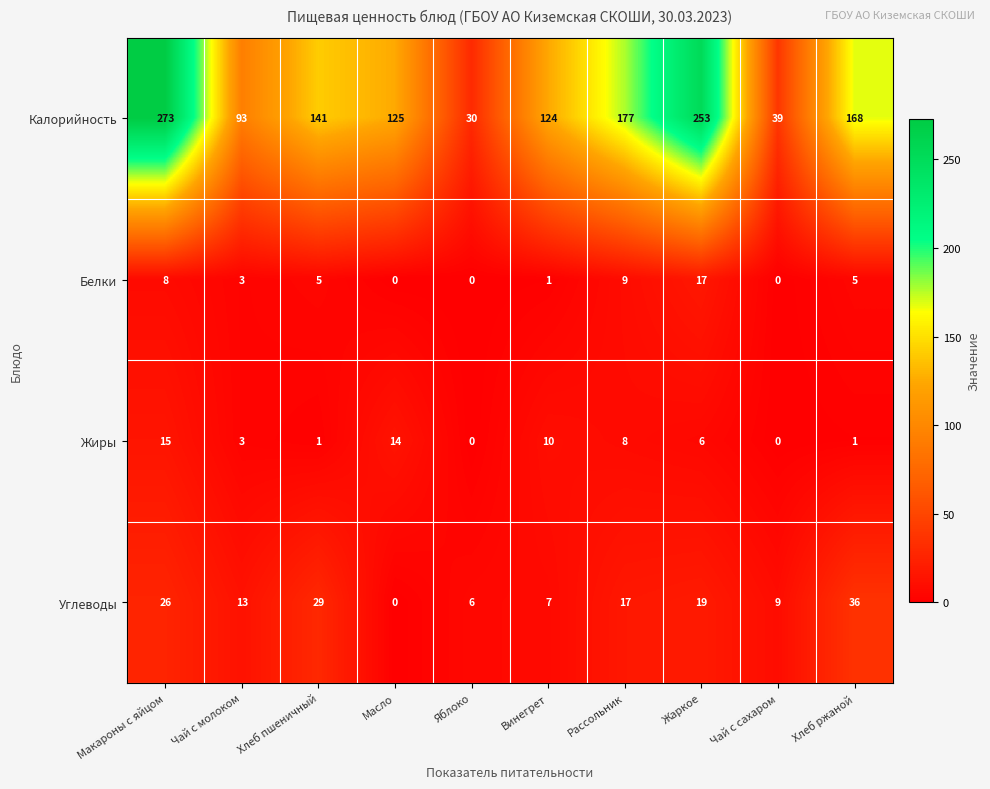

Is it true that Калорийность equals 217 at Винегрет?

False